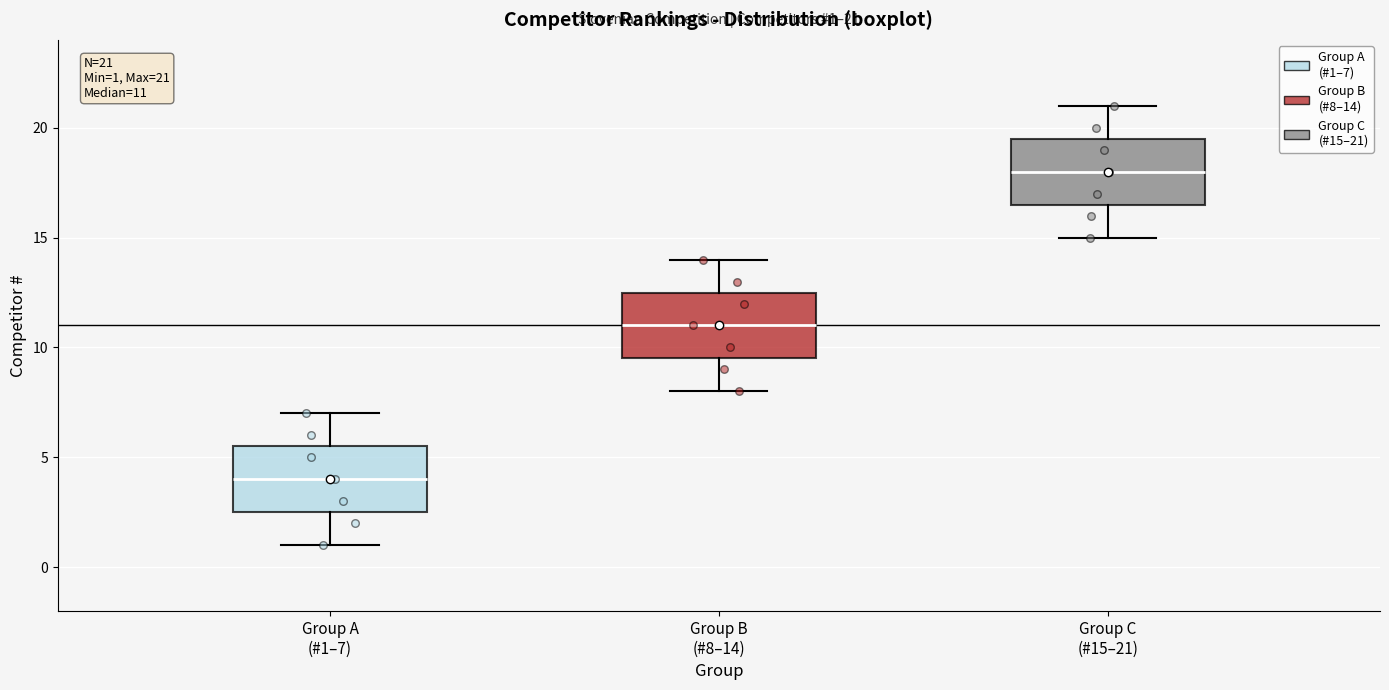

Which box has the highest median line?

Group C (#15–21)